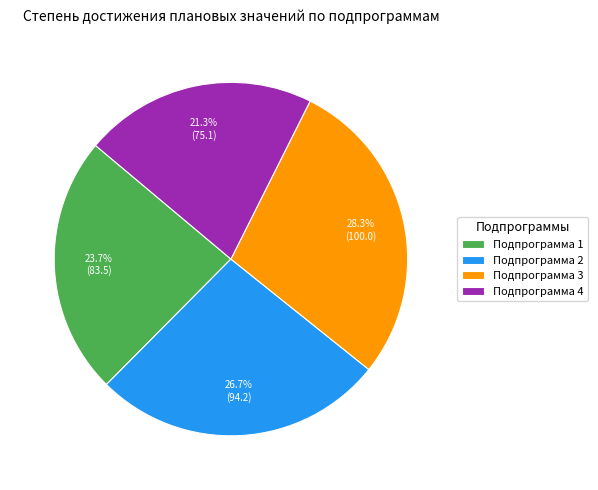

Does Подпрограмма 1 represent more than half of the total?

No